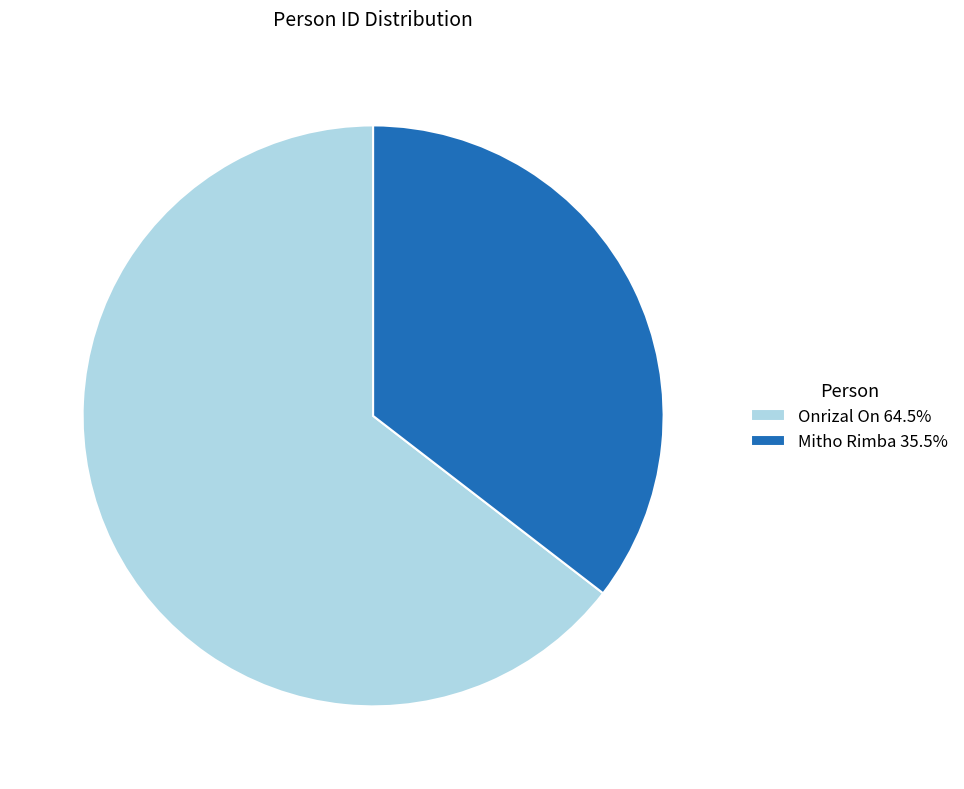

Which category accounts for the majority?

Onrizal On